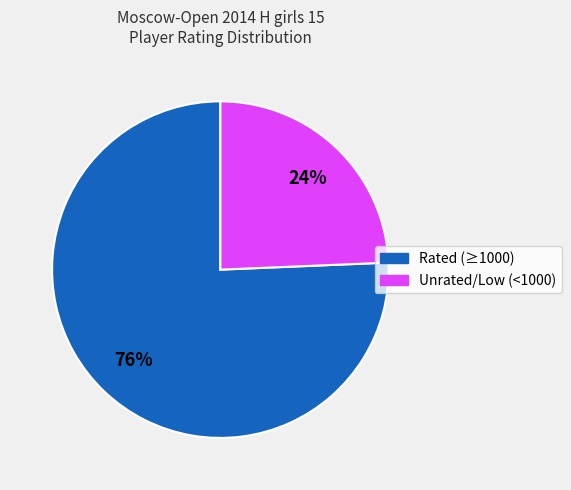

To the nearest percent, what is the average slice percentage?

50%